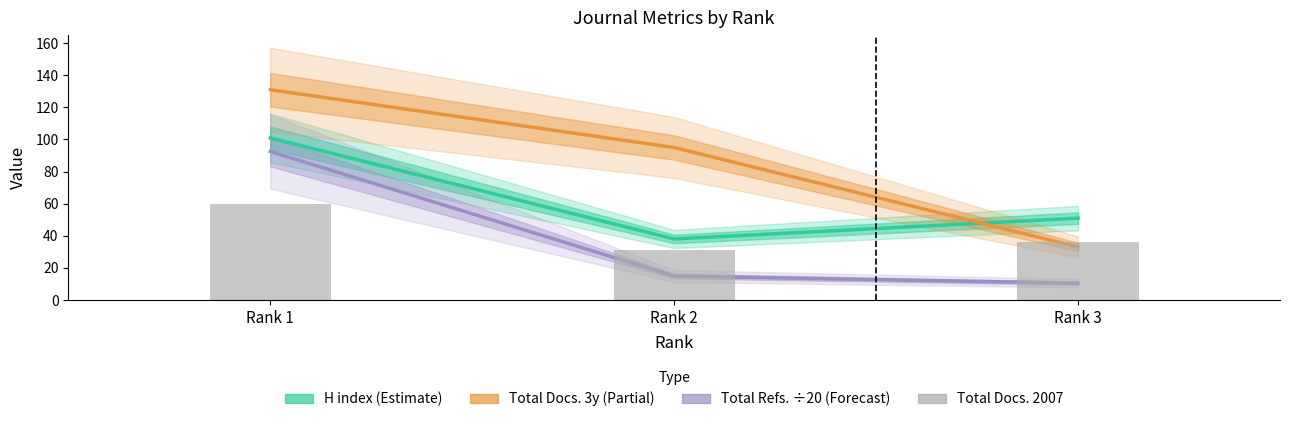

At how many categories does at least one series exceed 125?

1